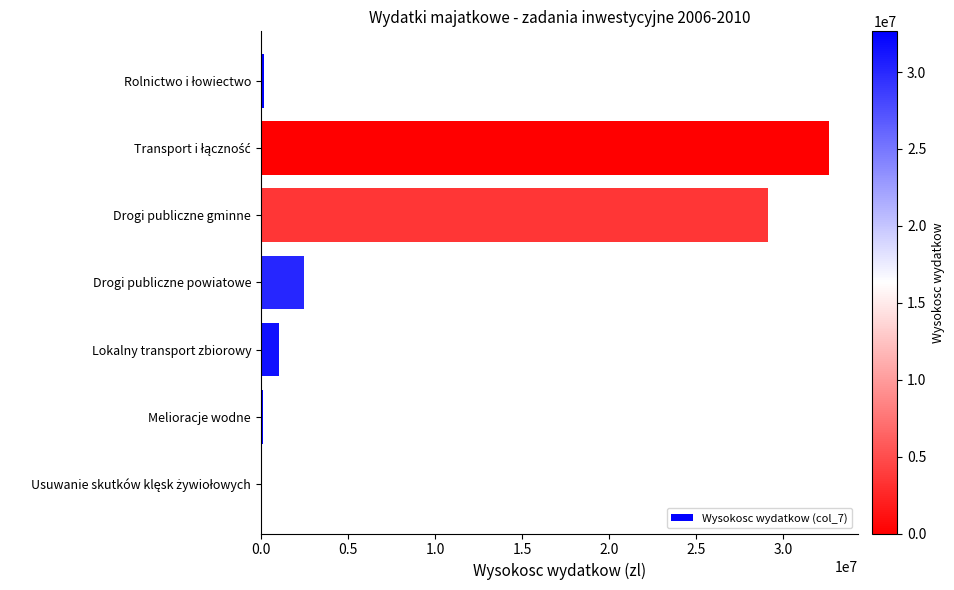

What is the greatest value displayed?

32648714.0